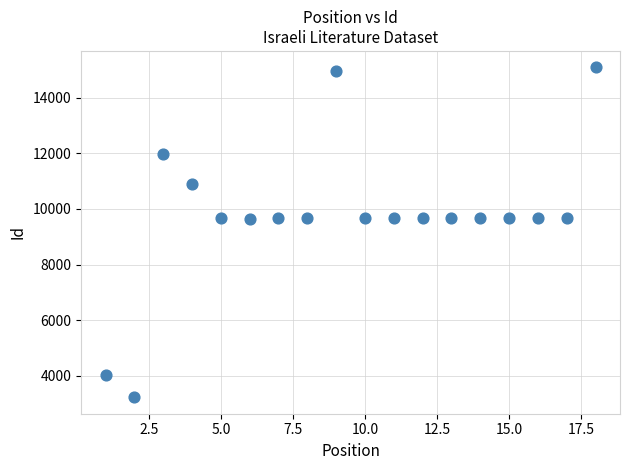

What is the range of X values (max minus min)?

17